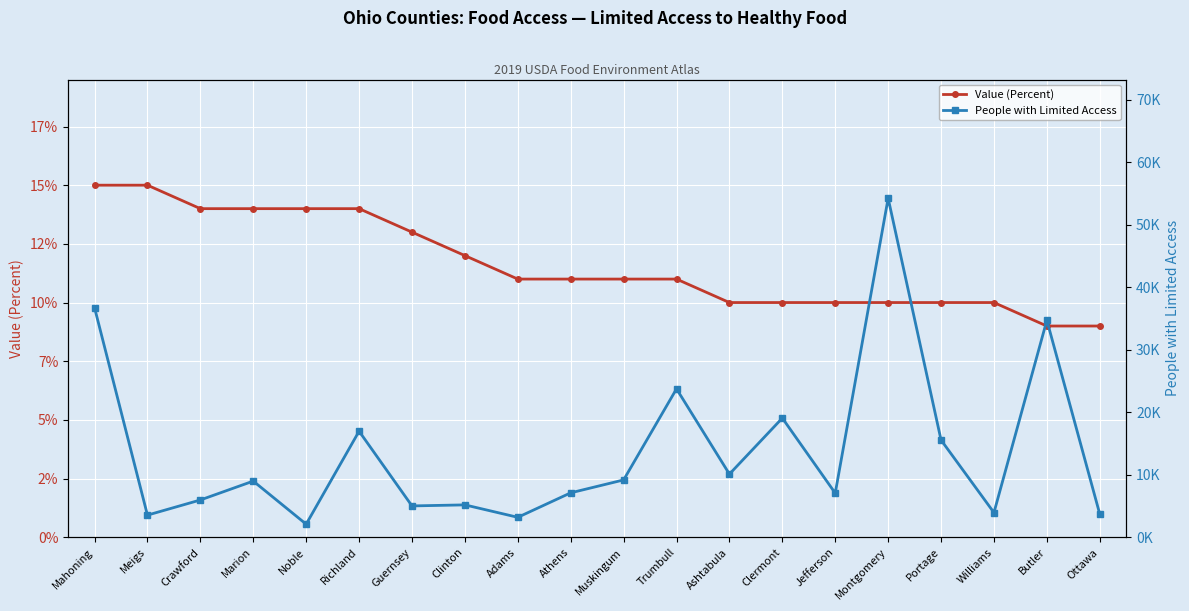

Where does the Value (Percent) series first go above 11?

Mahoning